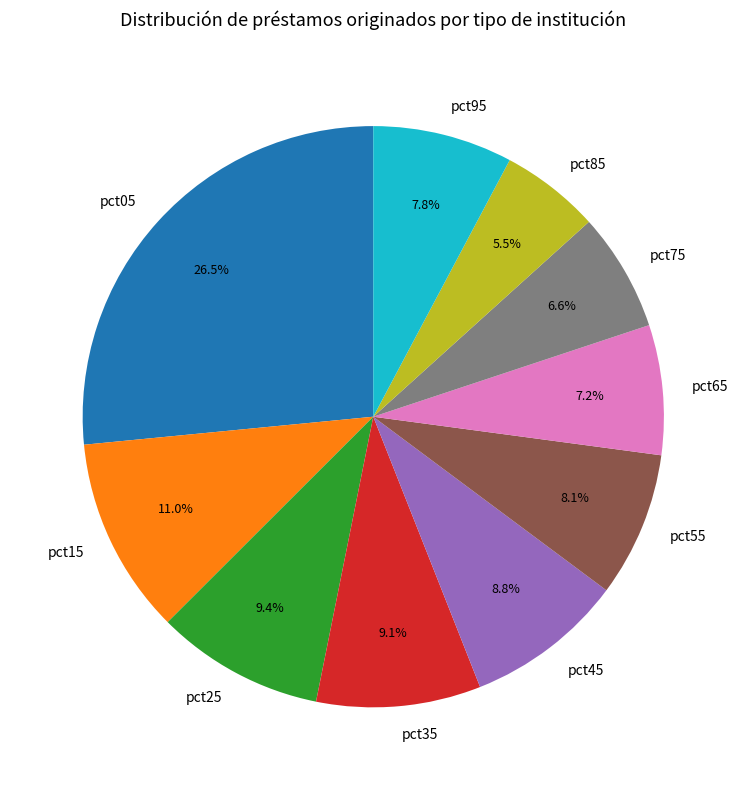

Does pct55 represent more than half of the total?

No